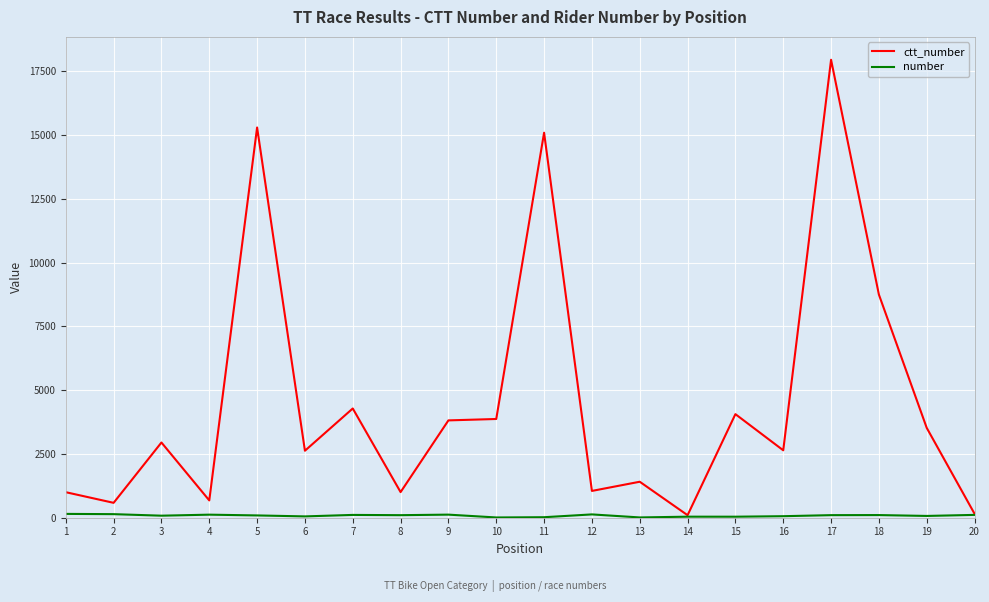

At which category is the sum across all series the highest?

17